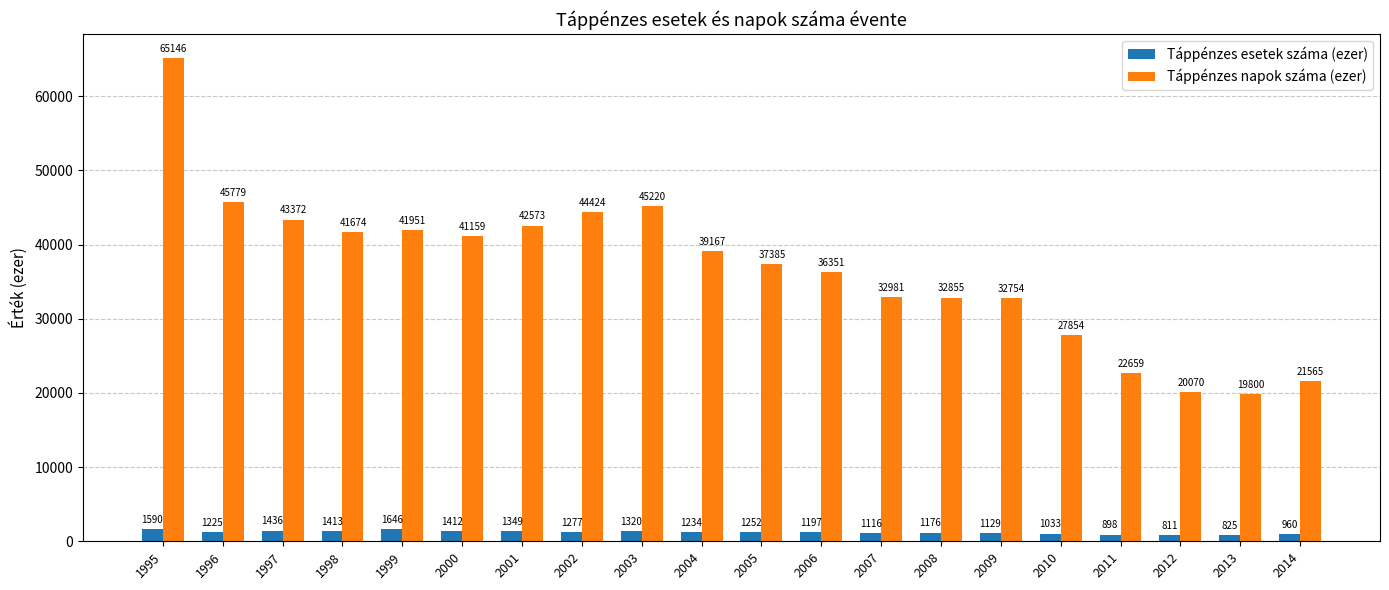

What is the maximum value for Táppénzes napok száma (ezer)?

65146.0